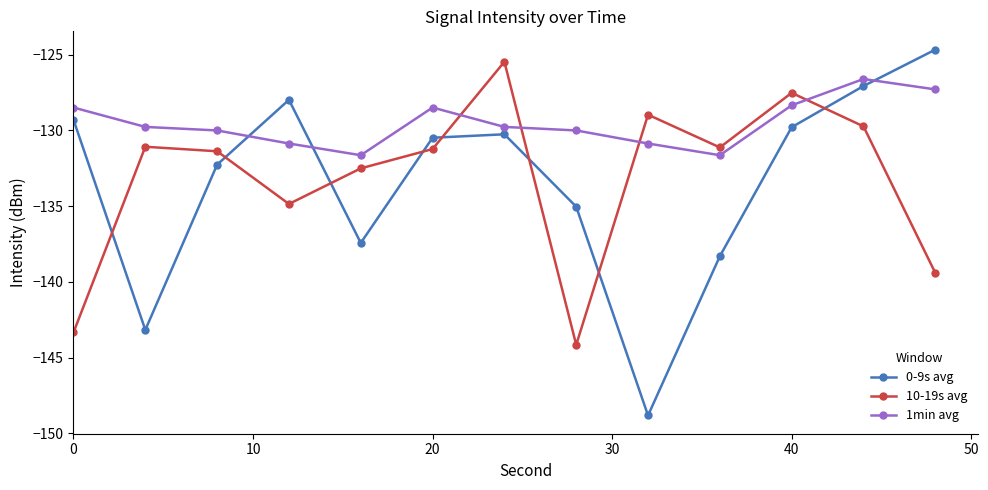

What is the sum of all 0-9s avg values?

-1734.6